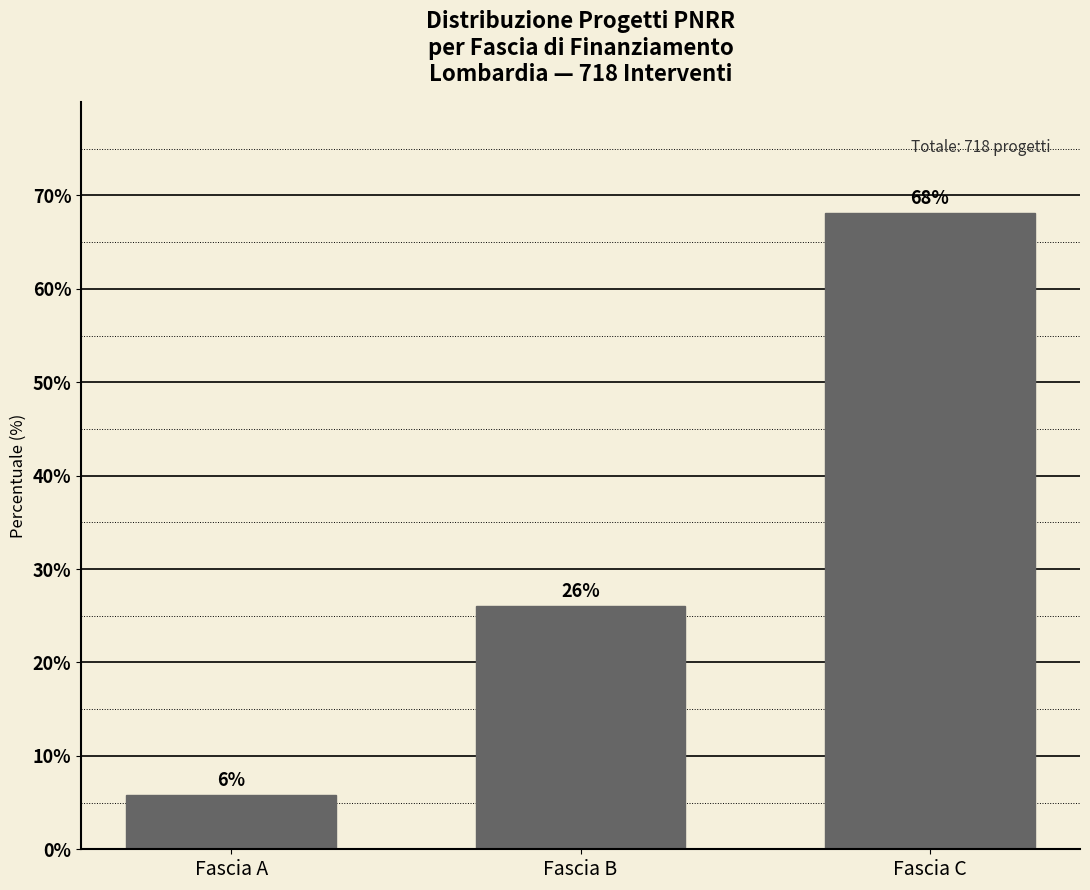

What is the value of the 2nd bar from the left?

26.0